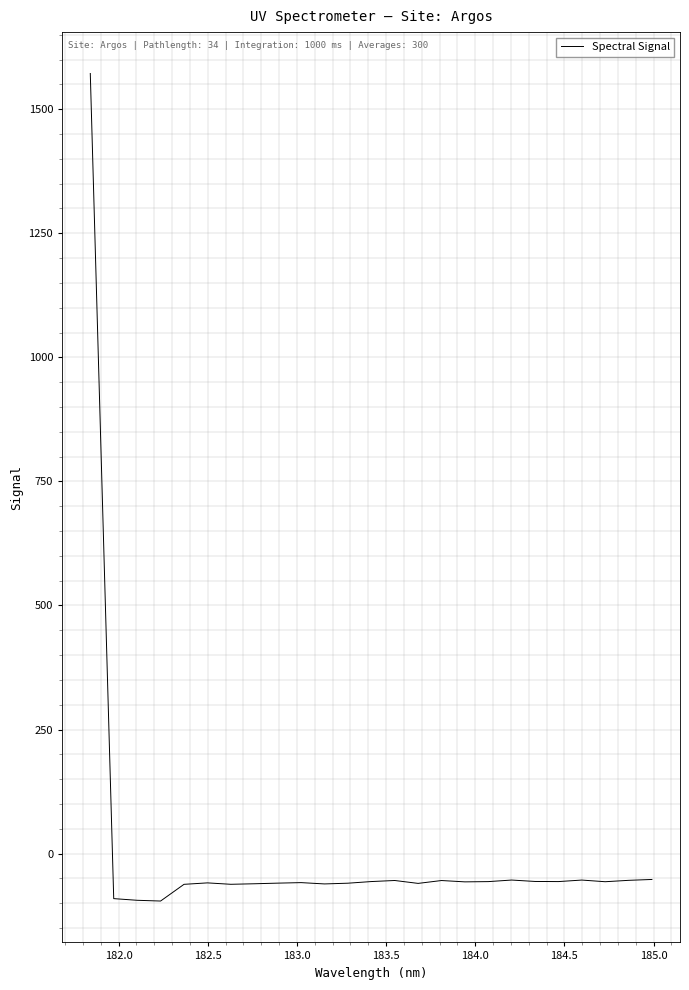

What is the average value?

3.7